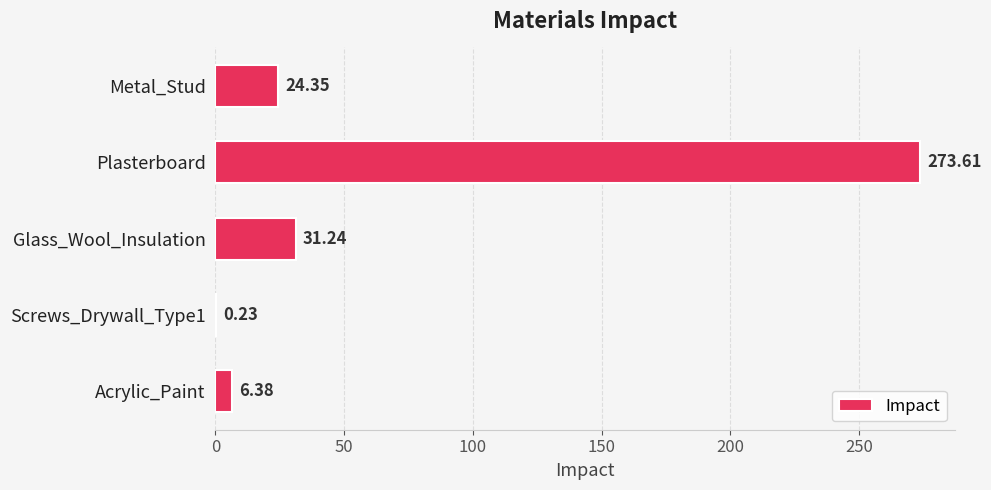

Which has a higher value, Acrylic_Paint or Screws_Drywall_Type1?

Acrylic_Paint